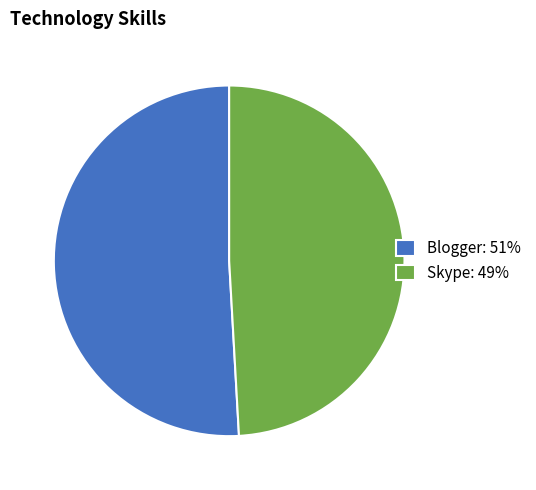

Which category has the smallest portion of the pie?

Skype